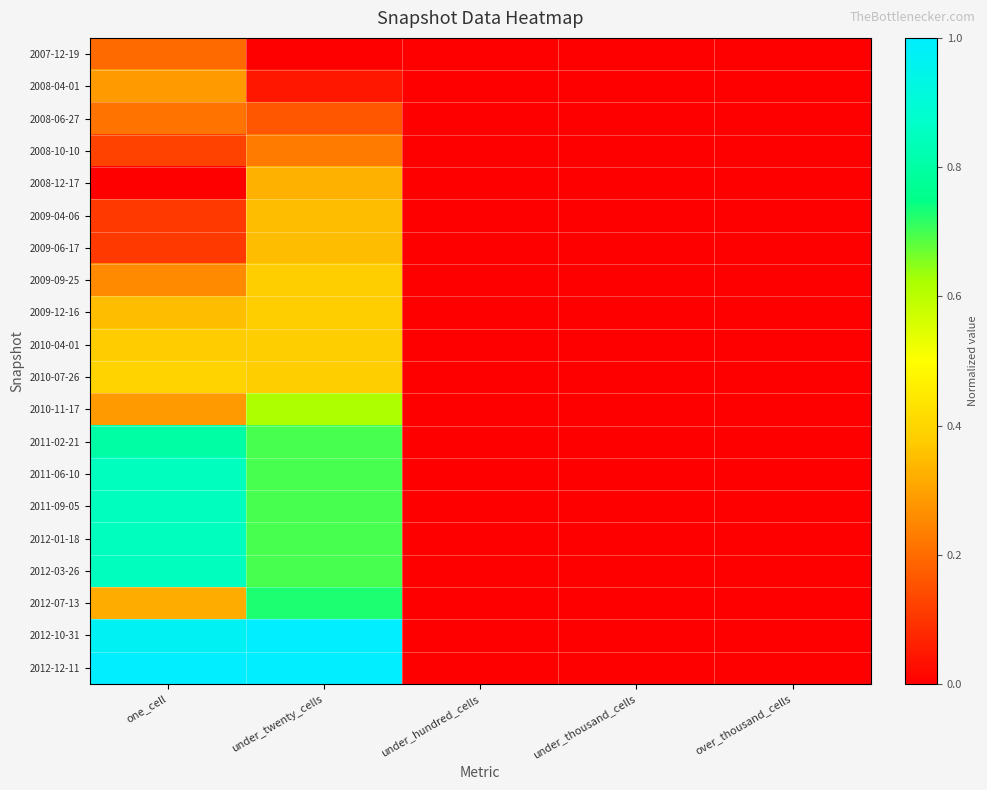

At which category is the sum across all series the highest?

under_twenty_cells